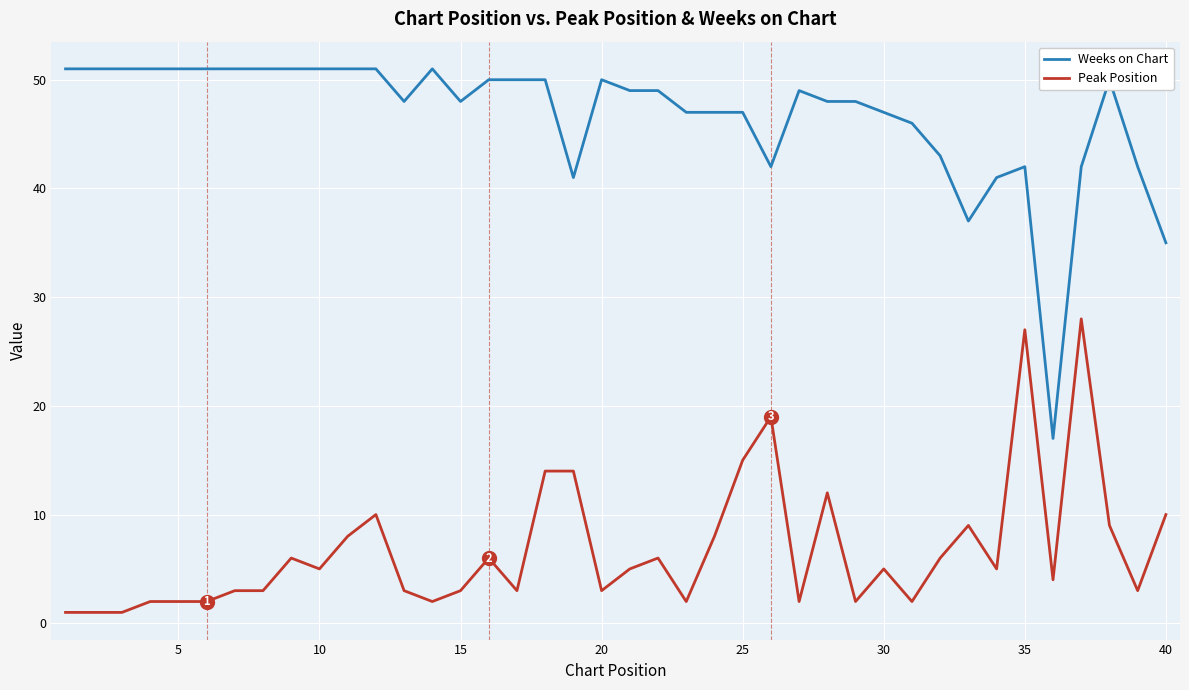

List the series in order of their peak value, highest first.

Weeks on Chart, Peak Position